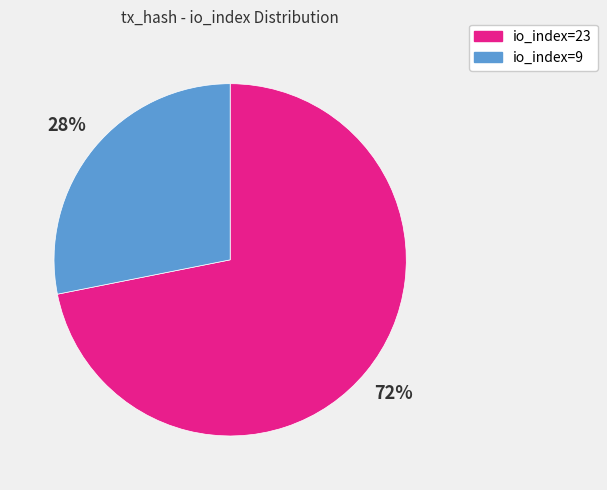

The io_index=23 slice represents 72% of the pie. True or false?

True